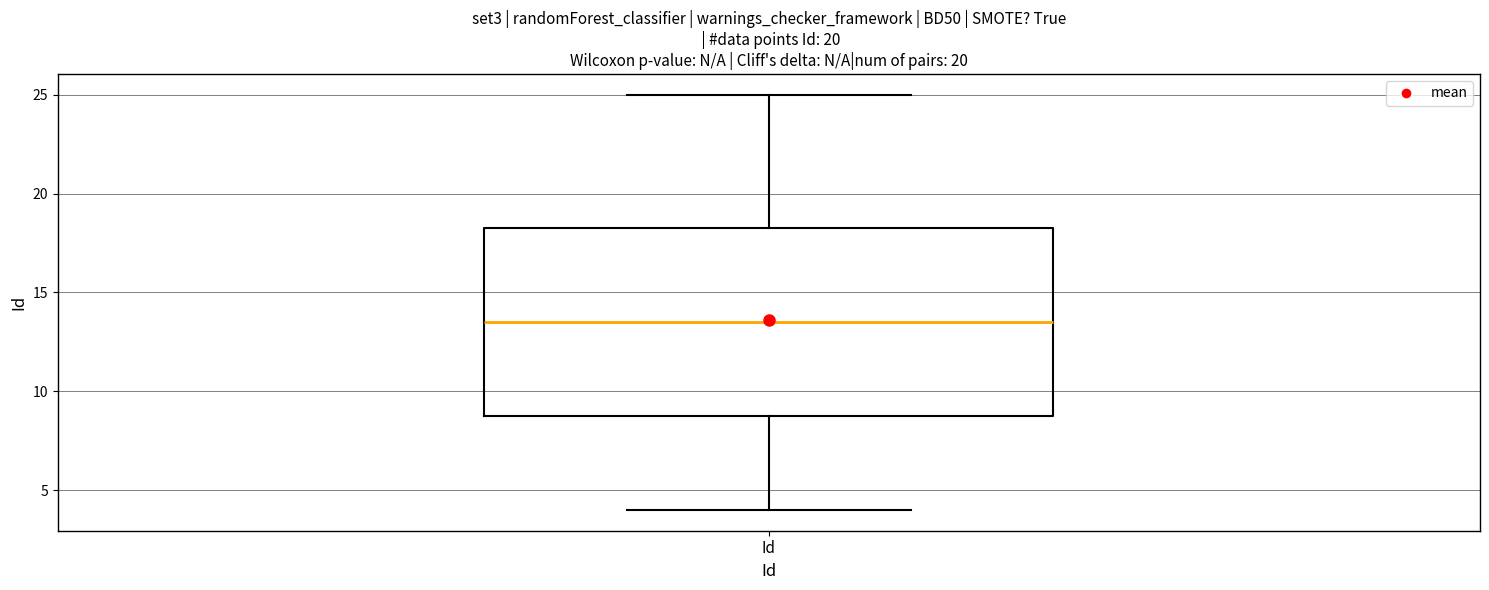

Where does the lower whisker of the box for Id end on the y-axis? The values are not printed on the chart, so give them approximately, as read against the axis.

4.0